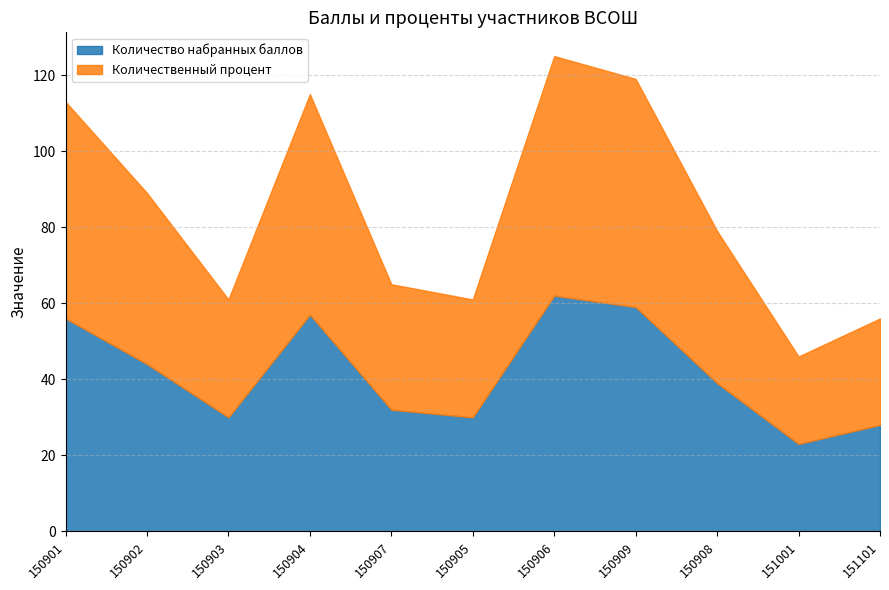

How many data points in Количество набранных баллов are less than 39?

5